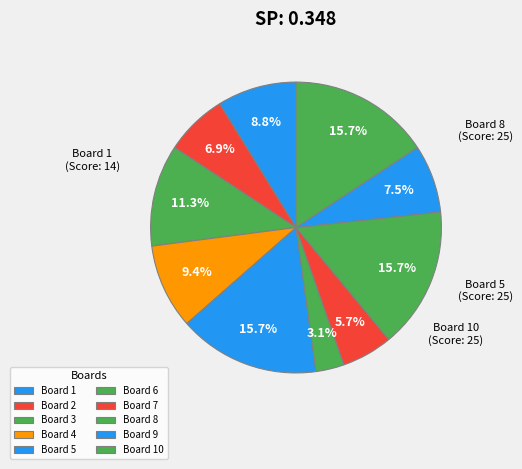

Does Board 4 account for over 50% of the chart?

No